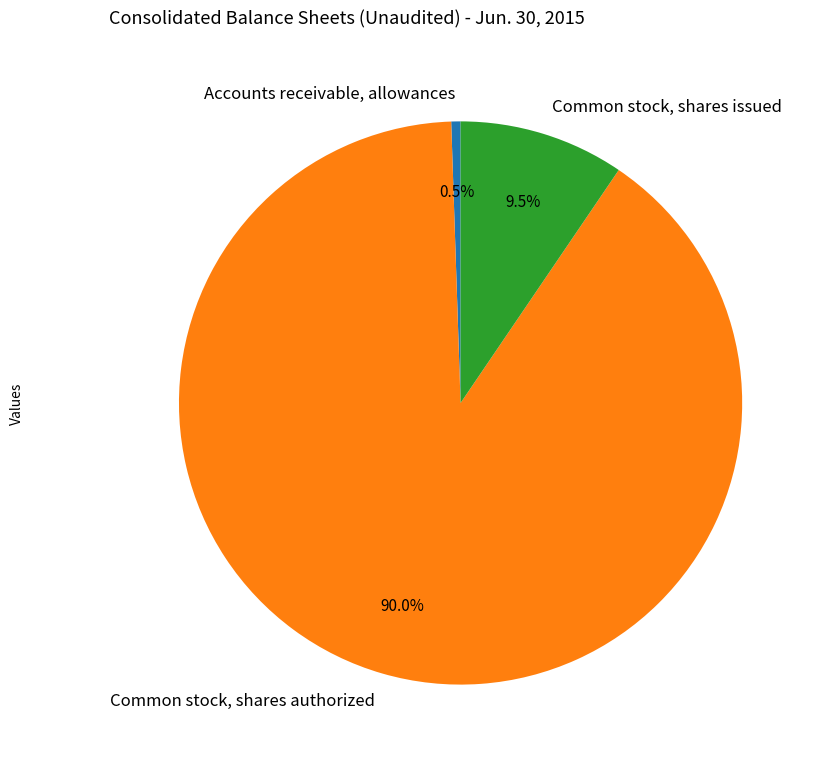

Between Accounts receivable, allowances and Common stock, shares issued, which is larger?

Common stock, shares issued